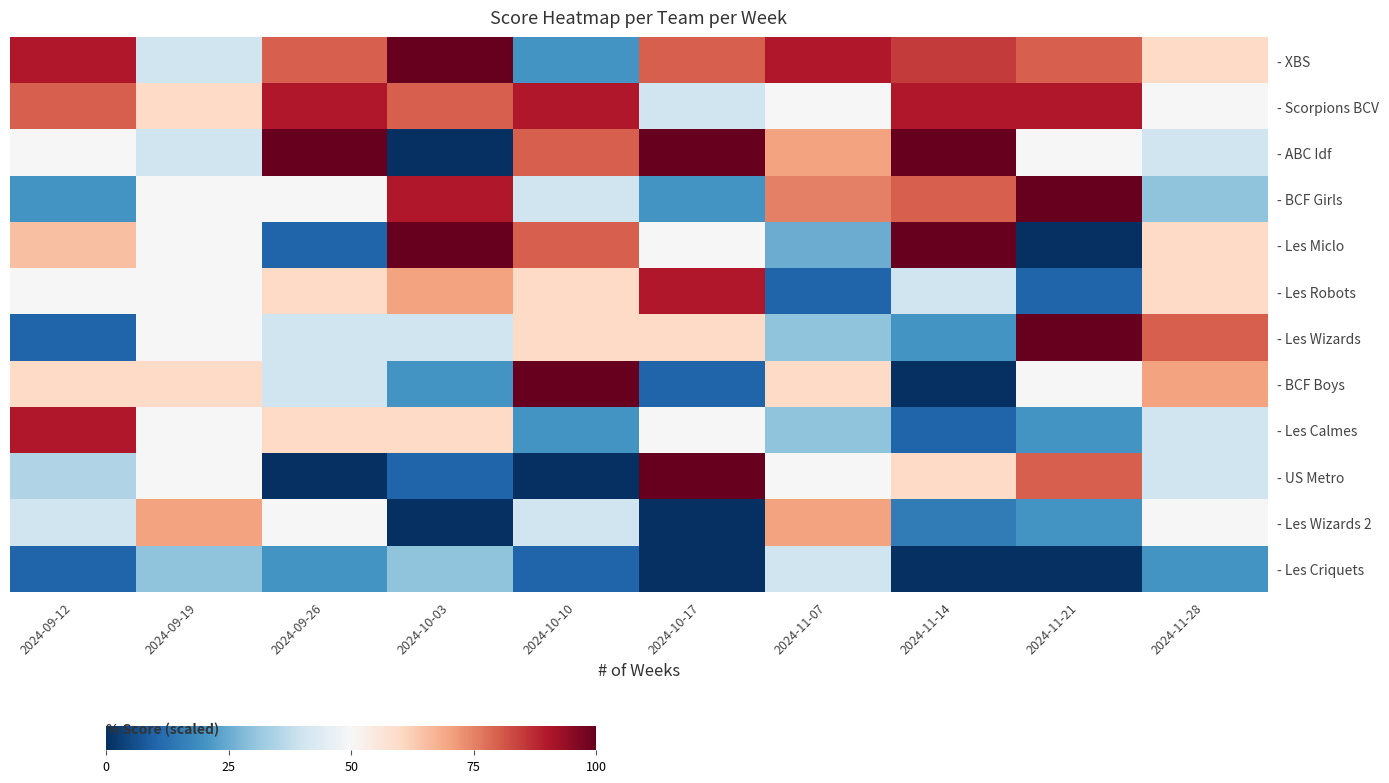

Rank the series by their maximum value, from highest to lowest.

- XBS, - ABC Idf, - BCF Girls, - Les Miclo, - Les Wizards, - BCF Boys, - US Metro, - Scorpions BCV, - Les Robots, - Les Calmes, - Les Wizards 2, - Les Criquets